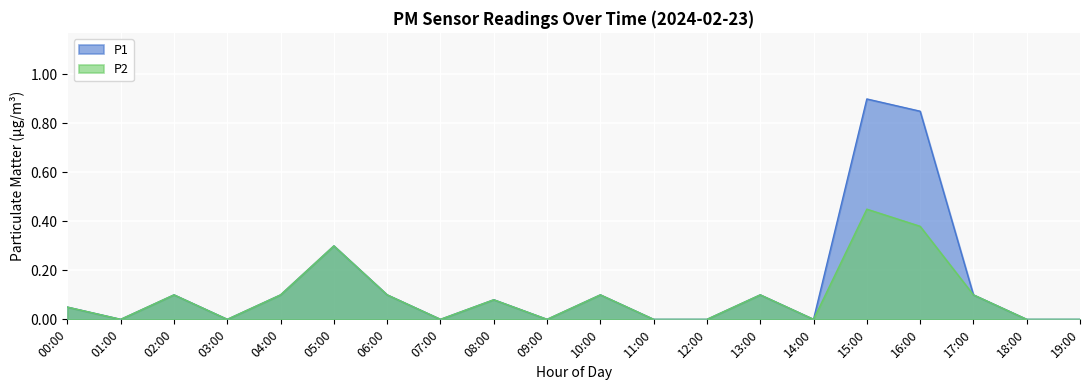

True or false: P2 has a value of 0.1 at 06:00.

True